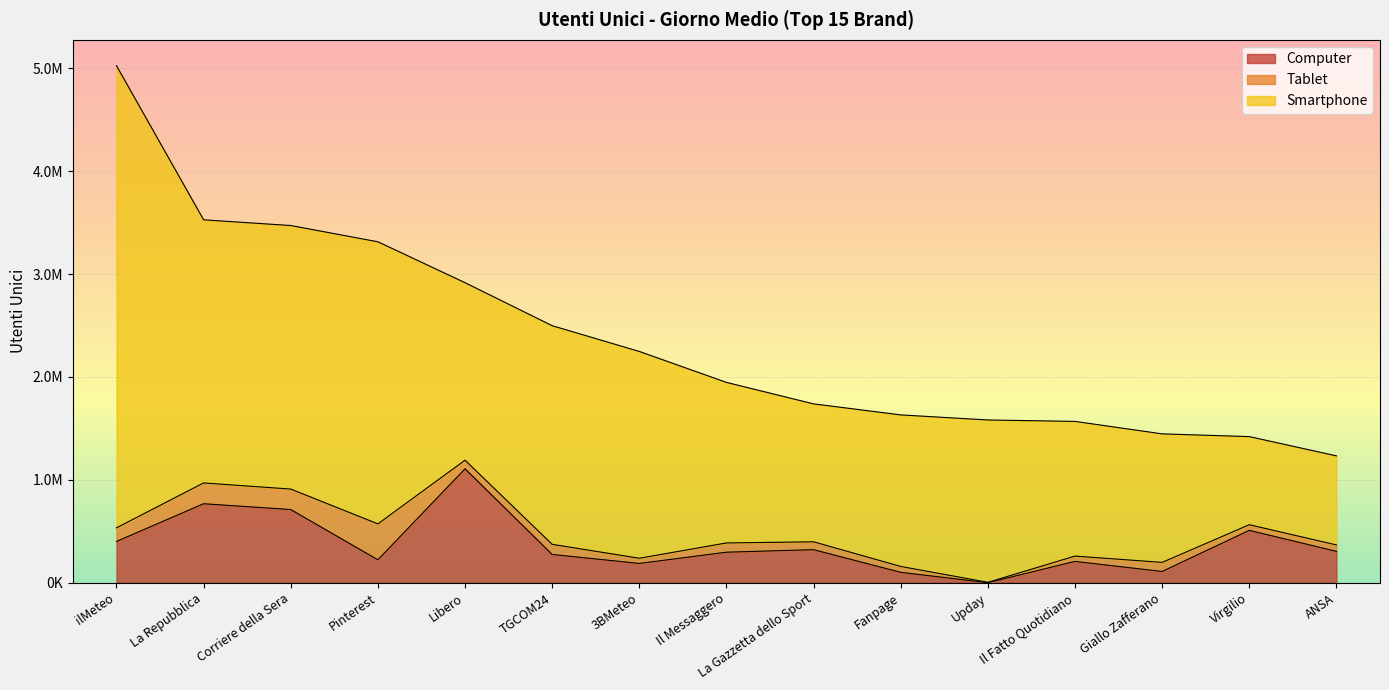

How many data points in Tablet are above 83779?

7